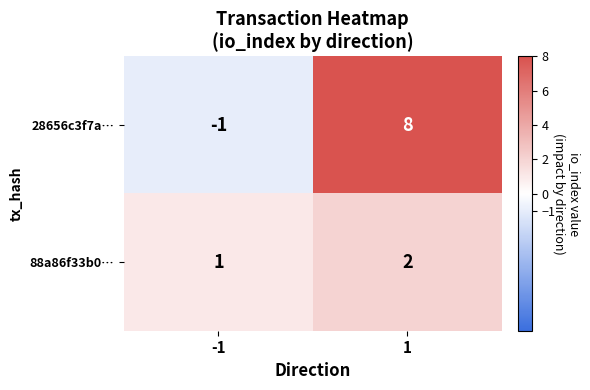

How many negative values does the 28656c3f7a… series have?

1